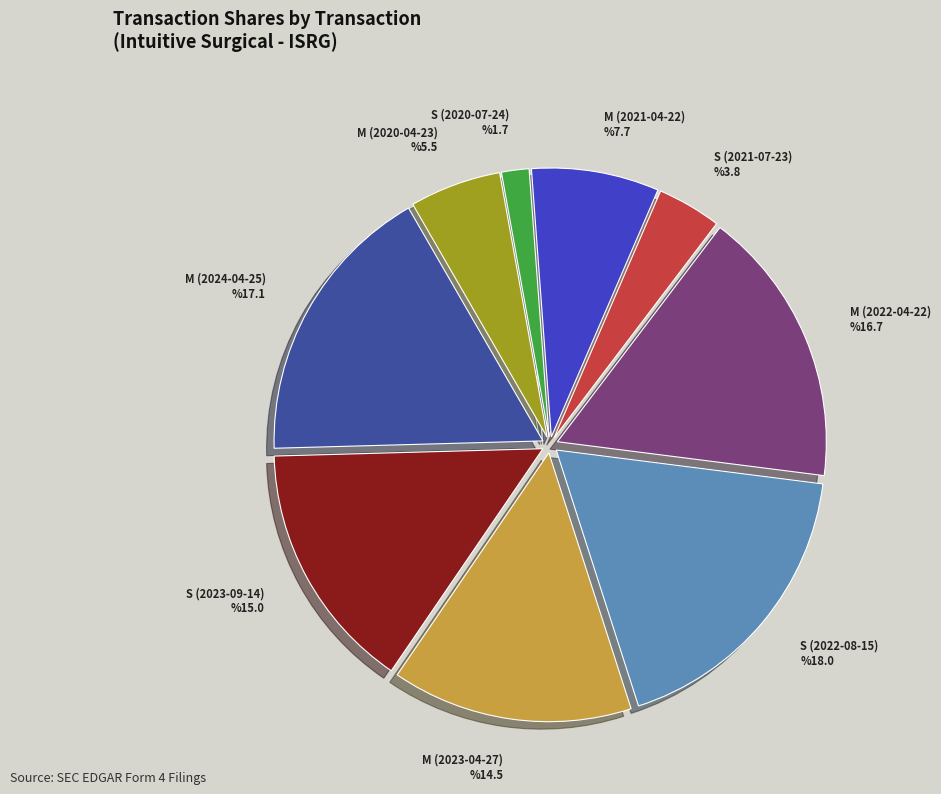

Is there any slice that represents more than half of the pie?

No